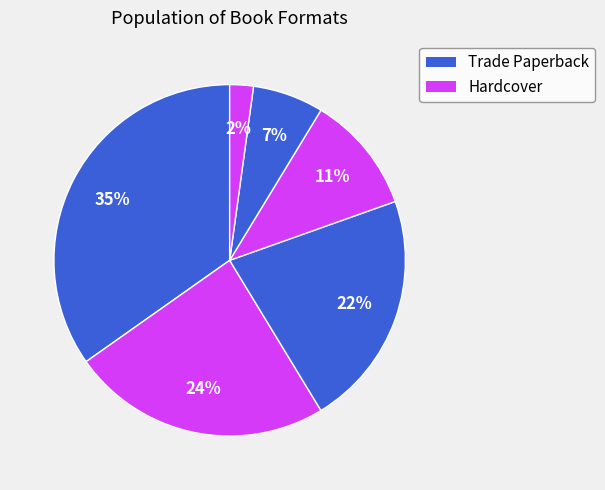

To the nearest percent, what is the average slice percentage?

17%